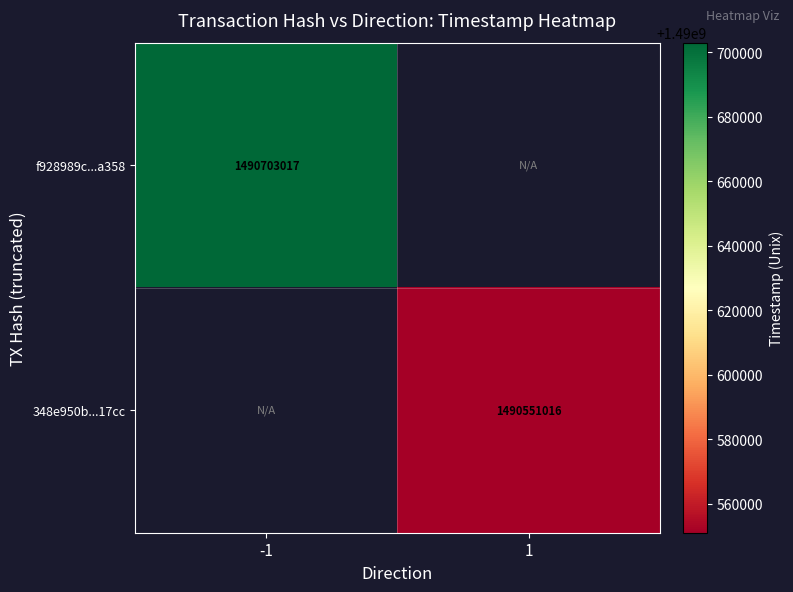

Between 1 and -1, which is larger?

-1